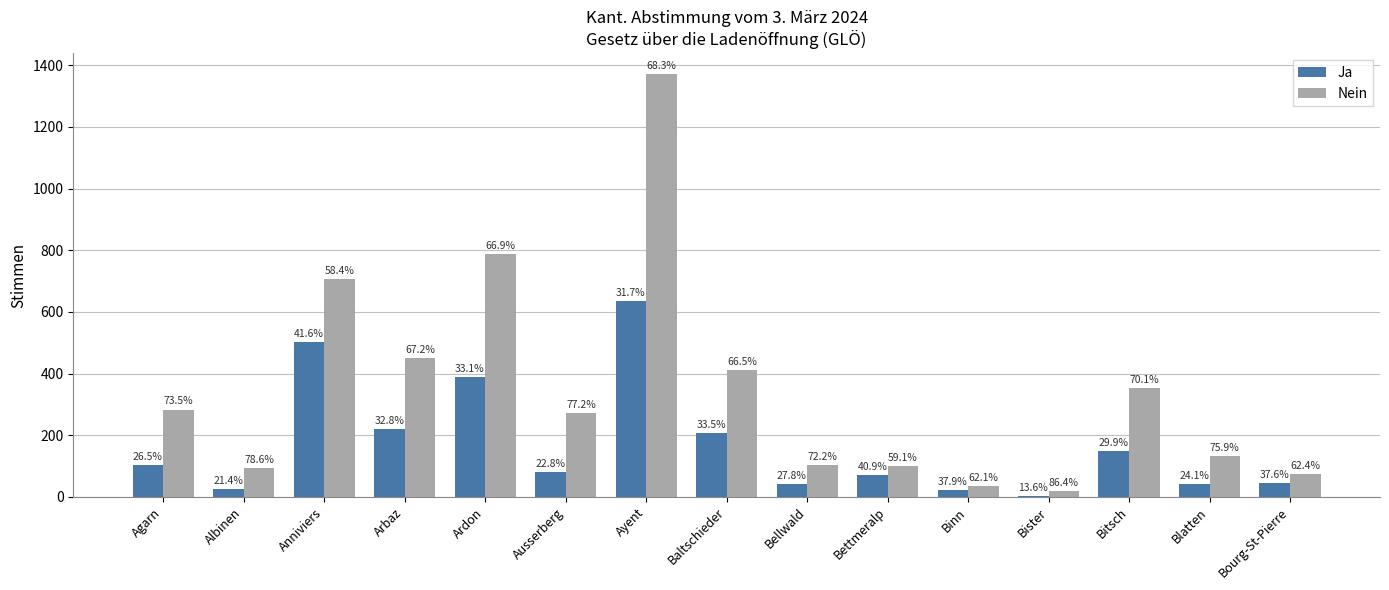

Are the bars horizontal?

No